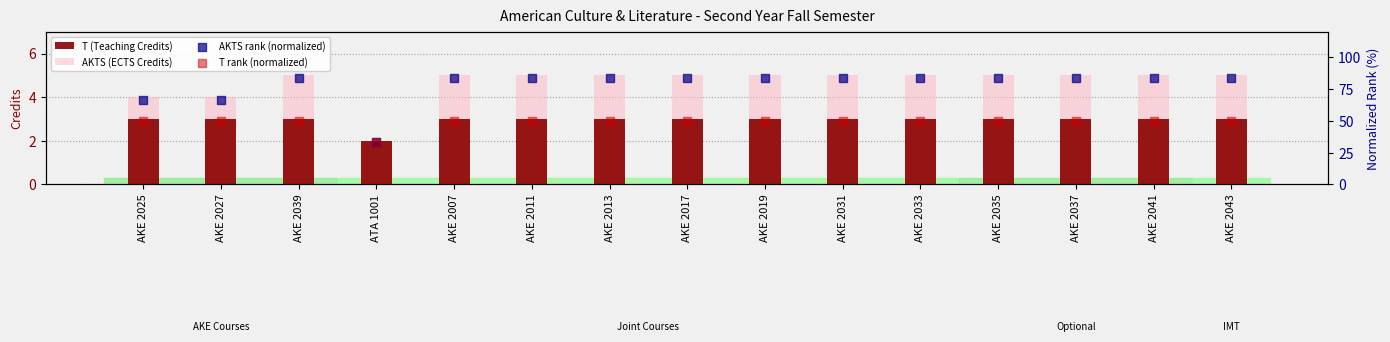

Which series reaches the maximum Y coordinate?

AKTS rank (normalized)